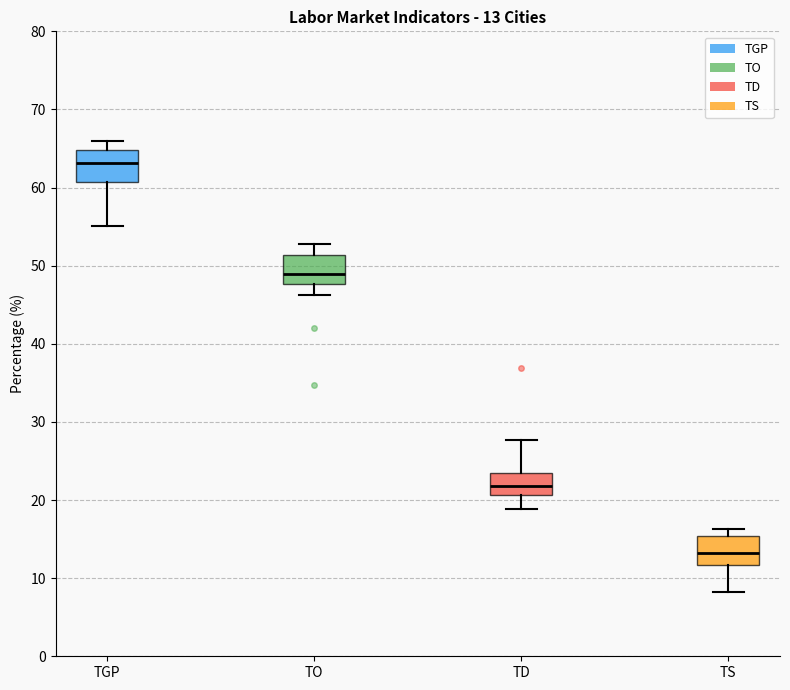

Which box has the lowest median line?

TS